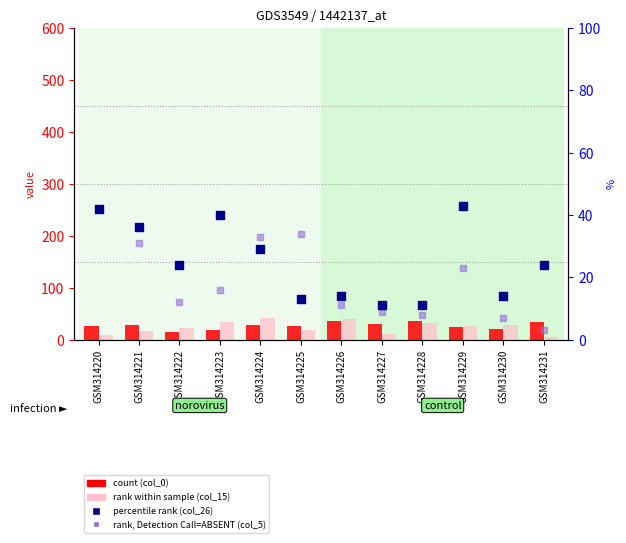

At which category is the sum across all series the highest?

GSM314224